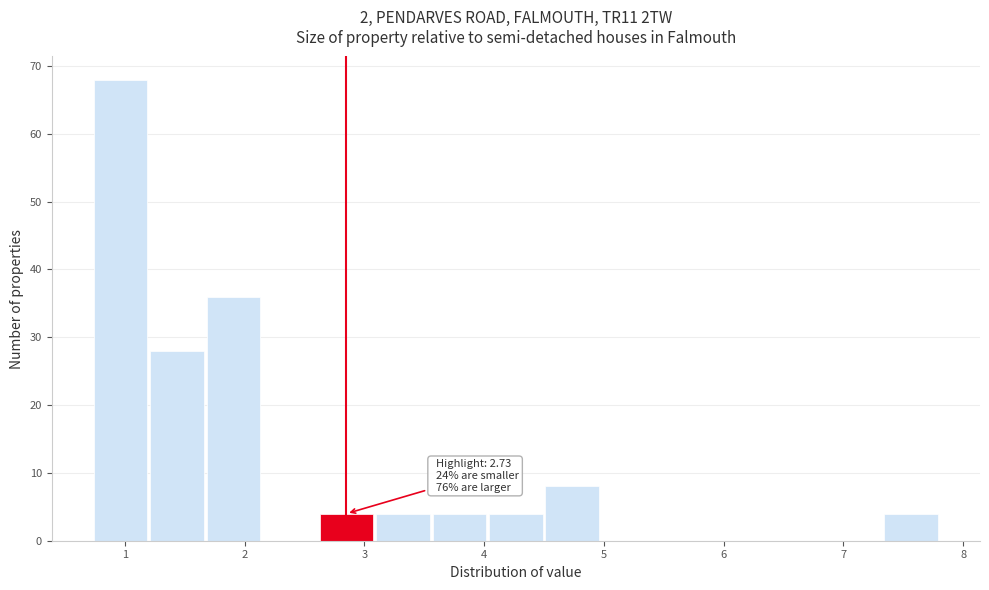

Which range on the x-axis has the tallest bar?

0.7 to 1.2